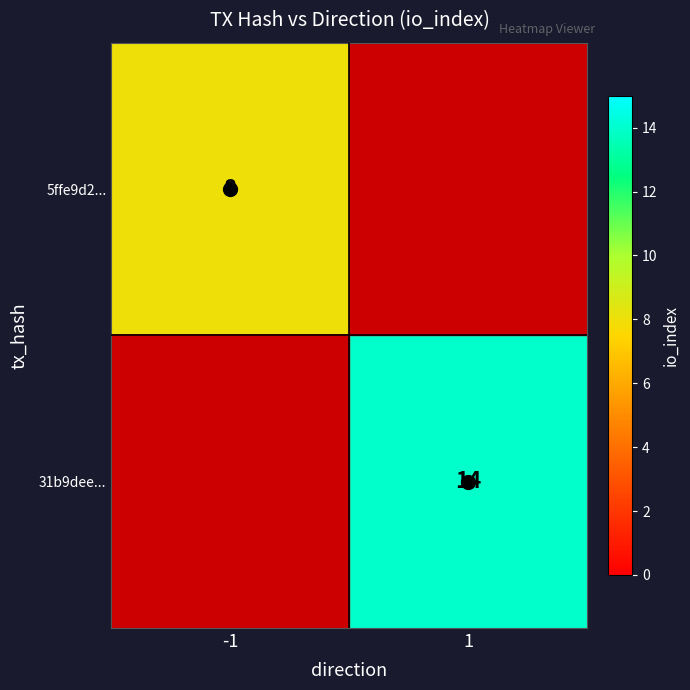

Is the value of 31b9dee... at 1 greater than the value of 5ffe9d2... at -1?

Yes